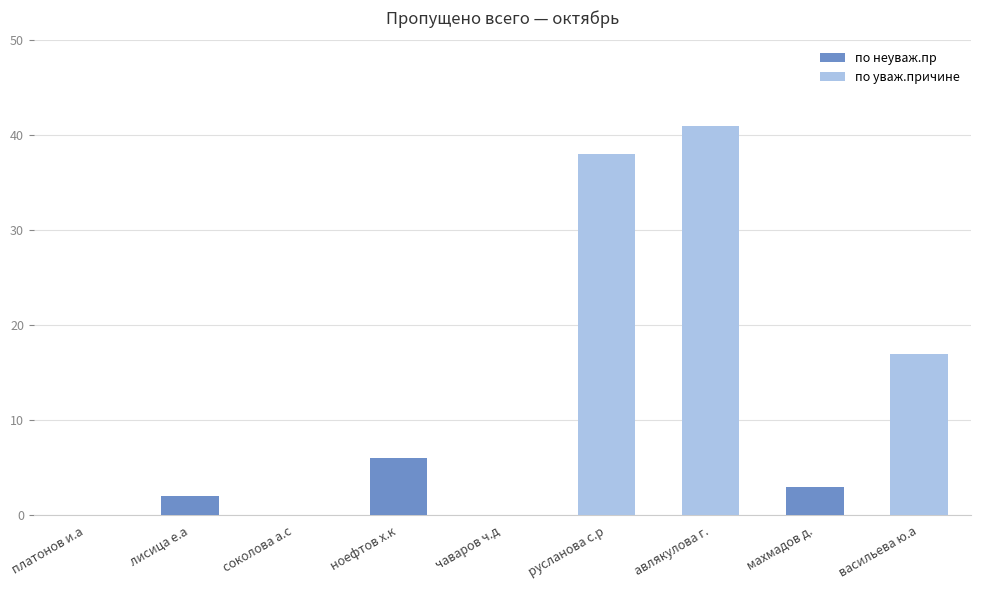

True or false: по неуваж.пр has a value of 0 at авлякулова г..

True